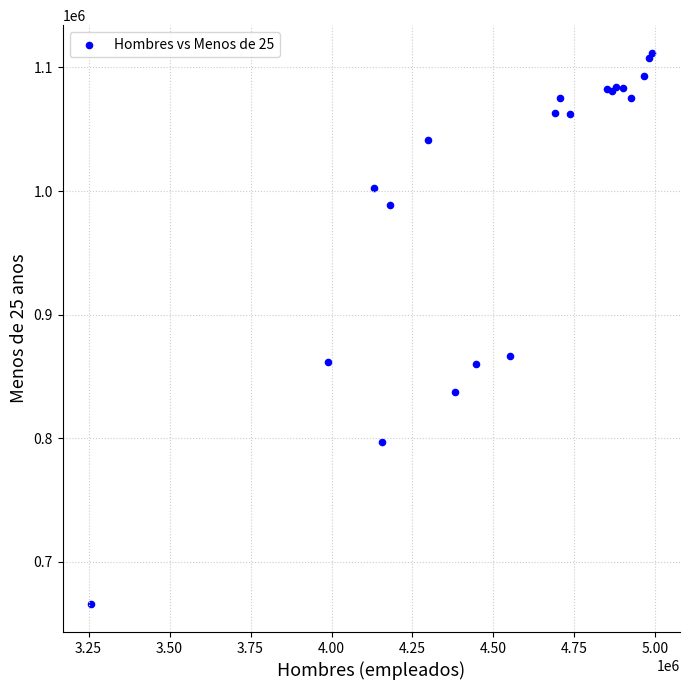

What Y value in the scatter plot is closest to 888691?

866881